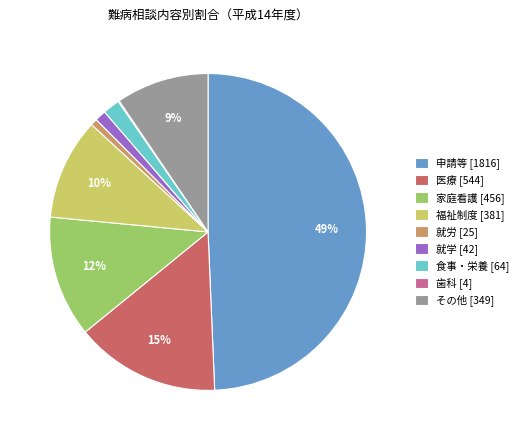

Which has a higher value, 食事・栄養 or 医療?

医療